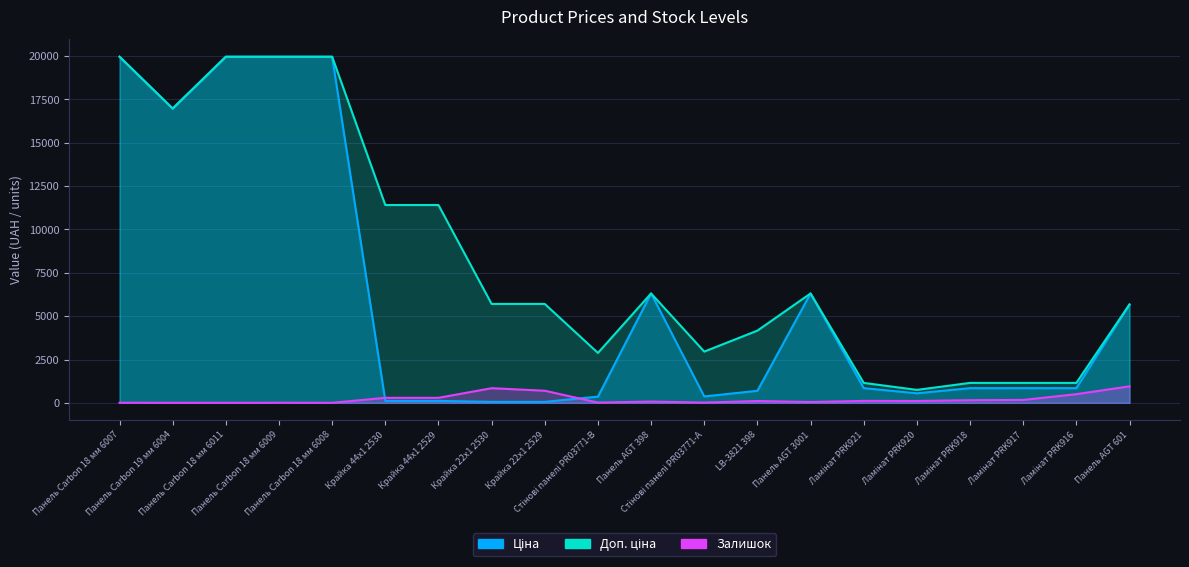

At which category does Доп. ціна reach its first local peak?

Панель AGT 398